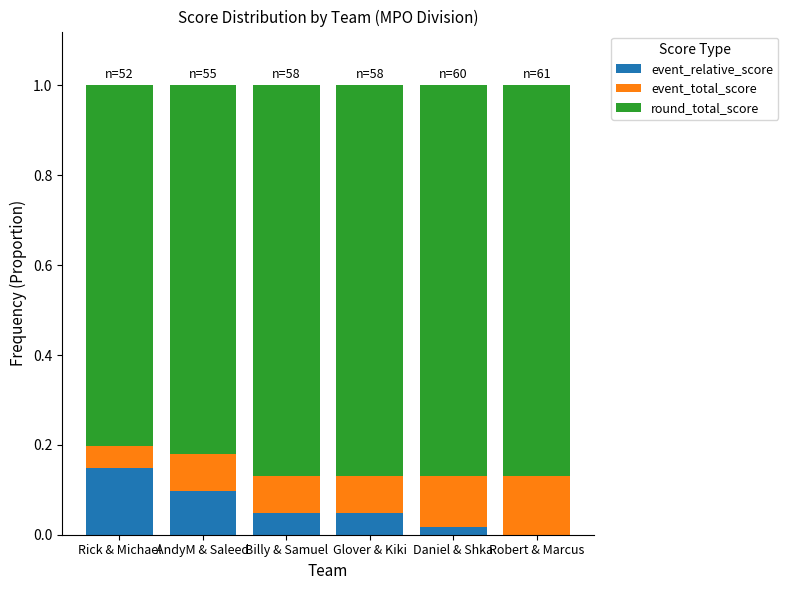

Which category has the highest value in the event_relative_score series?

Rick & Michael